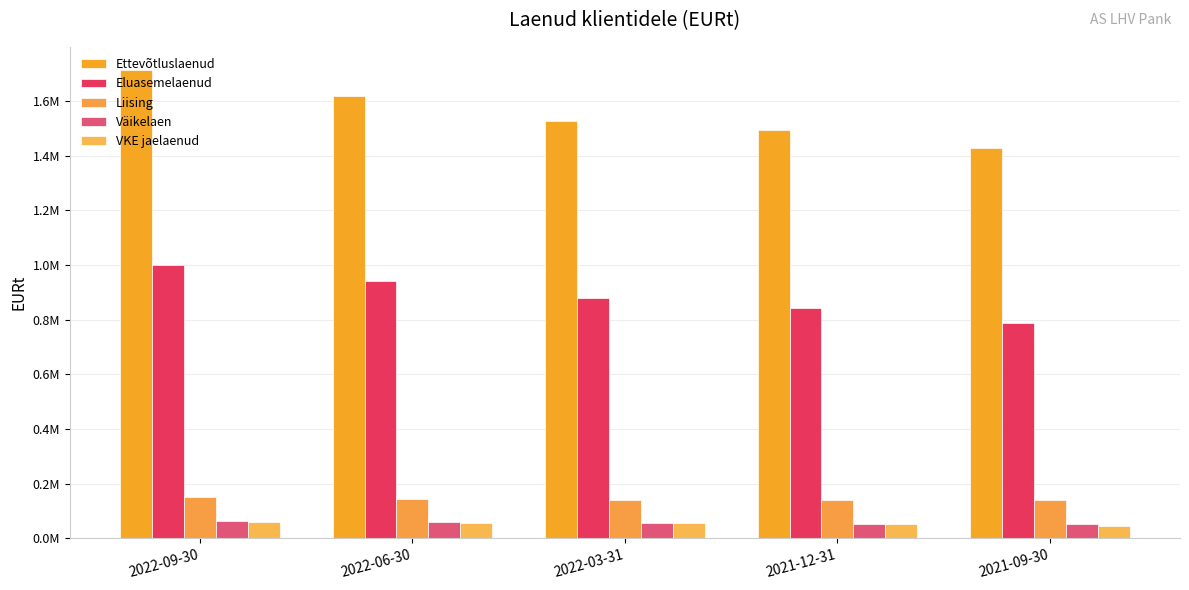

Does the chart contain any negative values?

No